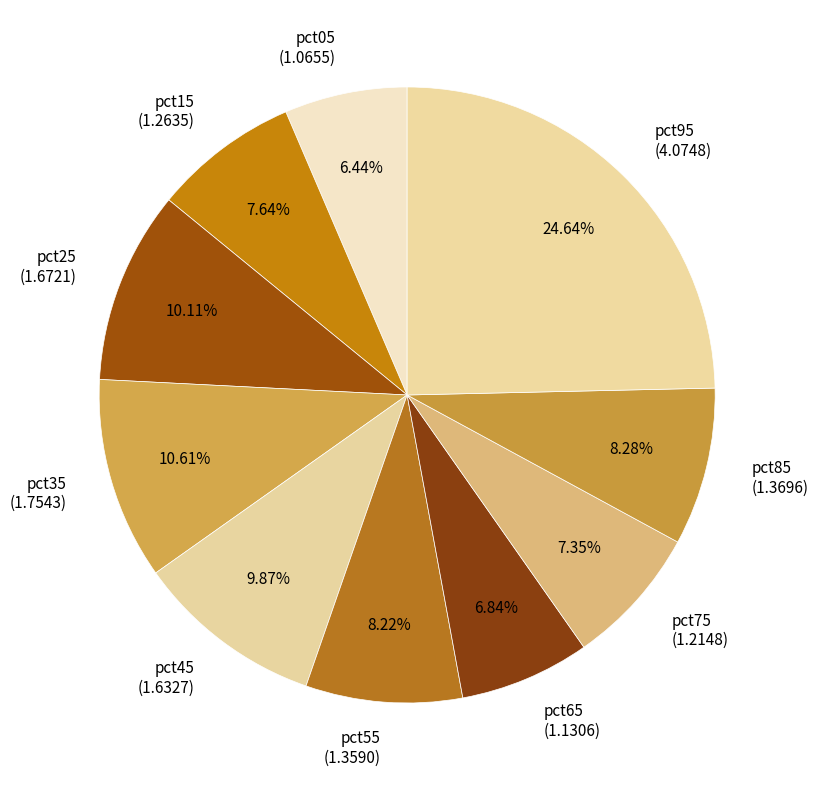

True or false: pct45 accounts for 2% of the total.

False